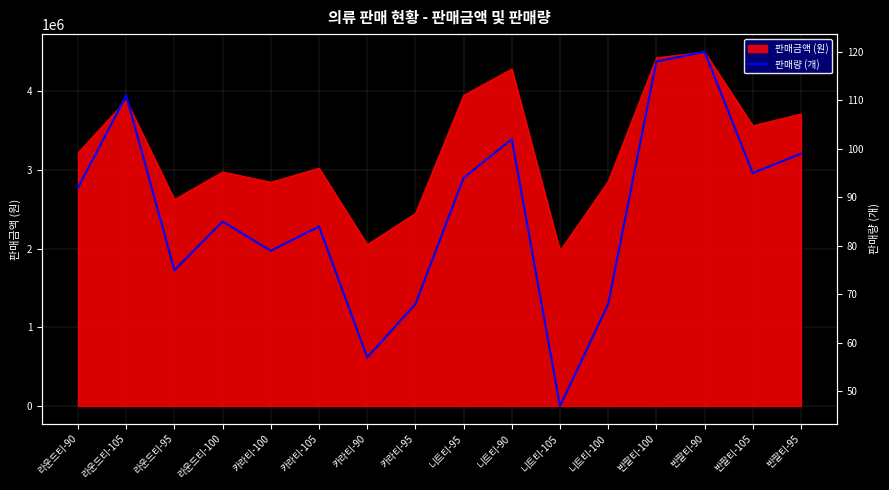

The value at 니트티-105 is 47. True or false?

True